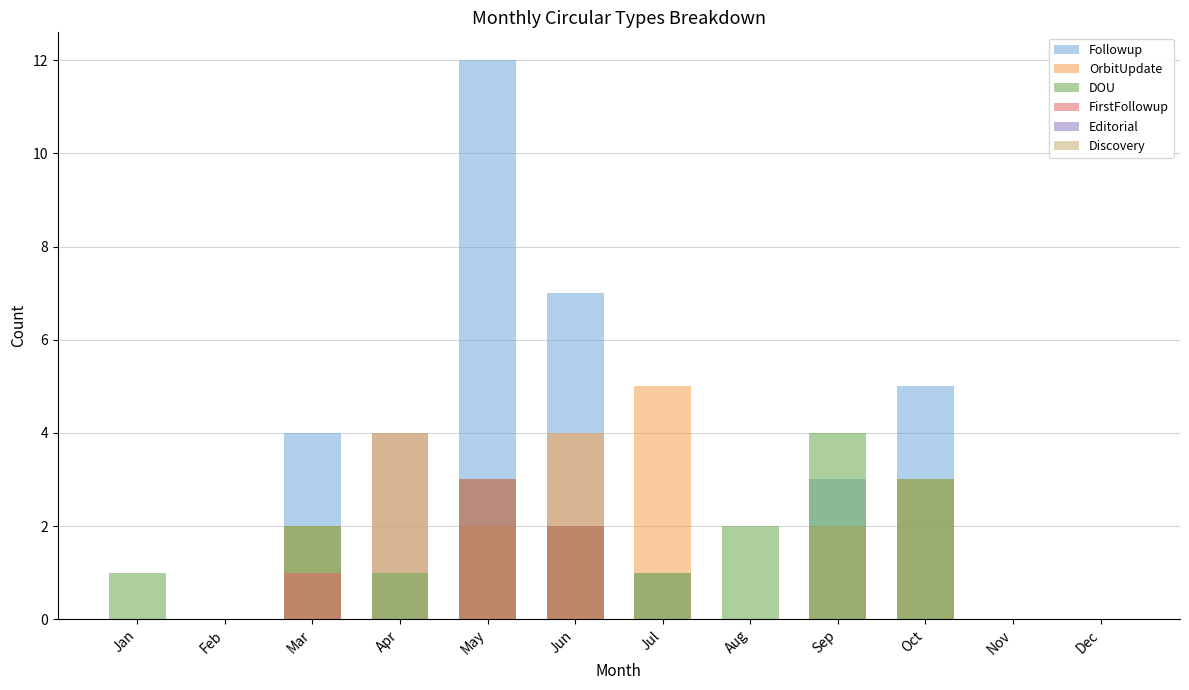

What is the difference between the second highest and minimum values in the DOU series?

3